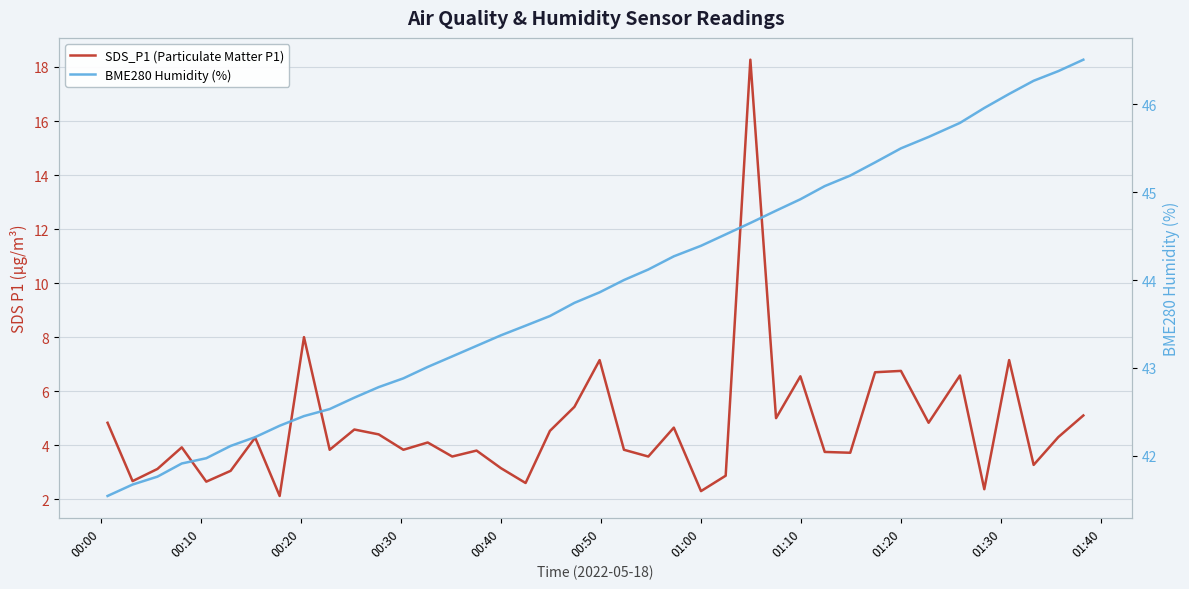

List the series in order of their peak value, lowest first.

SDS_P1 (Particulate Matter P1), BME280 Humidity (%)